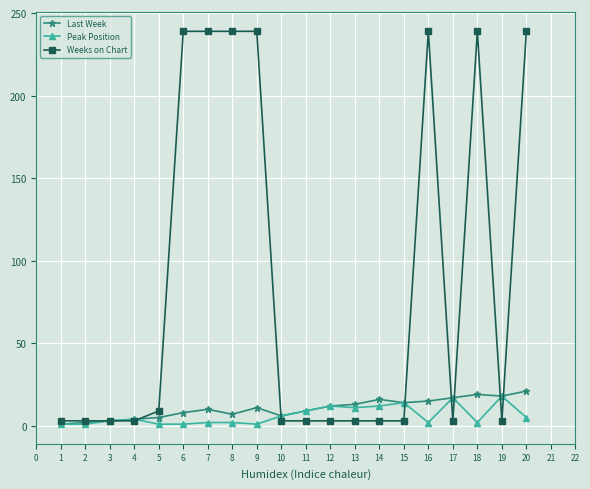

True or false: Peak Position has more than 1 interior local peaks.

True